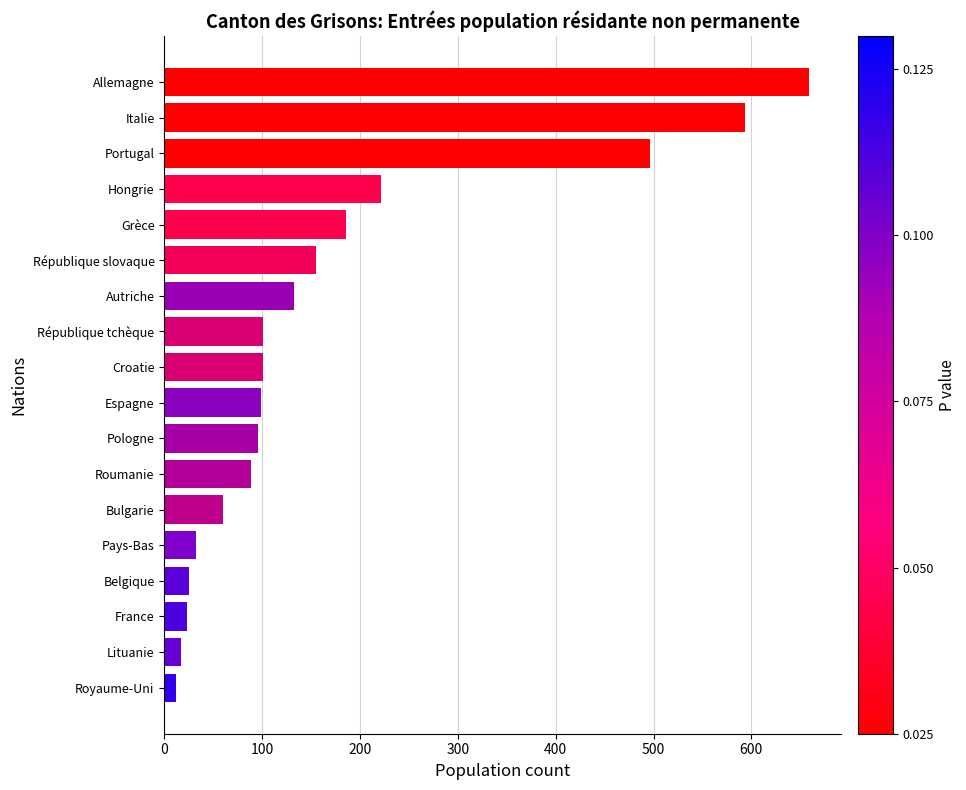

At which label is the value closest to 335?

Hongrie